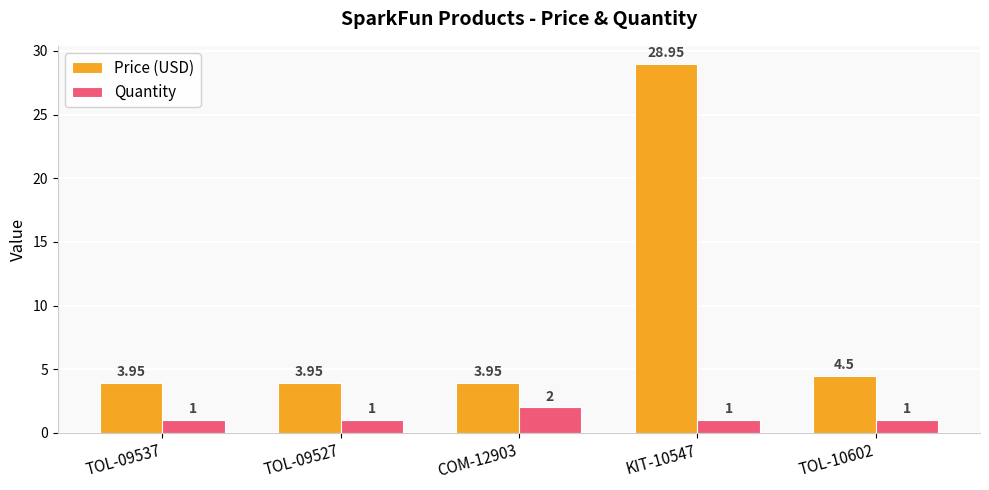

Rank the series by their maximum value, from highest to lowest.

Price (USD), Quantity